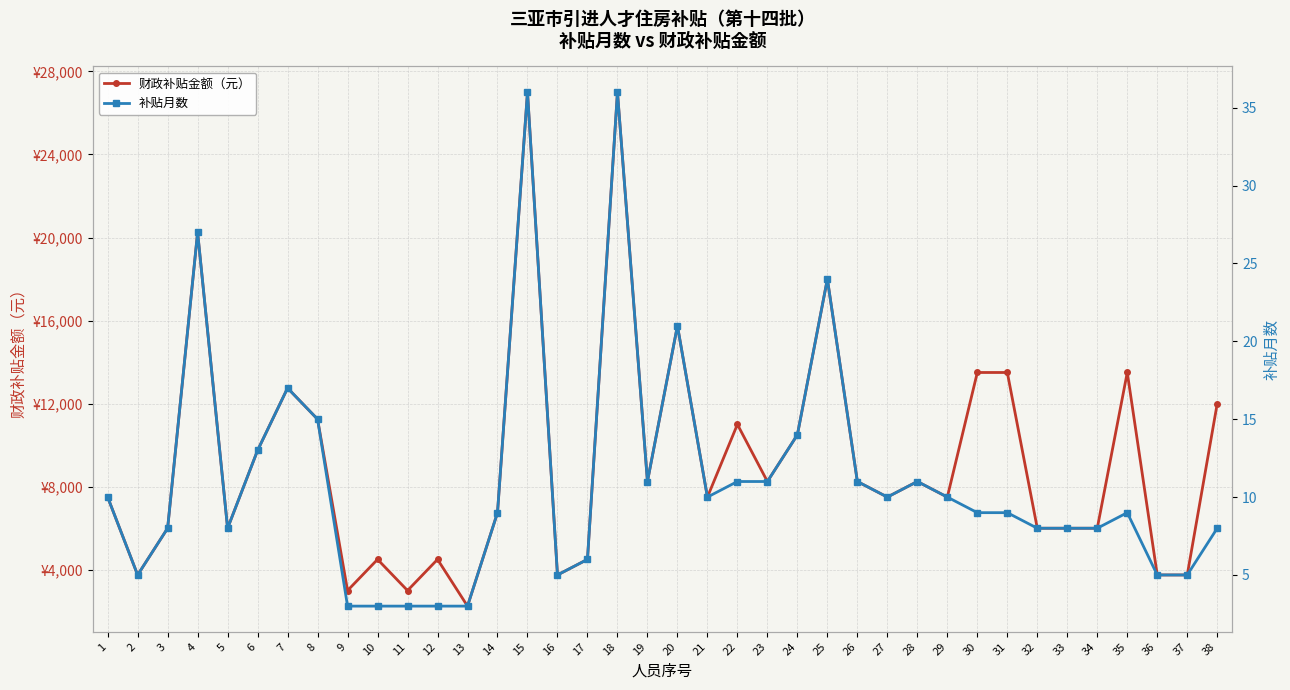

Rank the categories by 补贴月数 value from lowest to highest.

9, 10, 11, 12, 13, 2, 16, 36, 37, 17, 3, 5, 32, 33, 34, 38, 14, 30, 31, 35, 1, 21, 27, 29, 19, 22, 23, 26, 28, 6, 24, 8, 7, 20, 25, 4, 15, 18